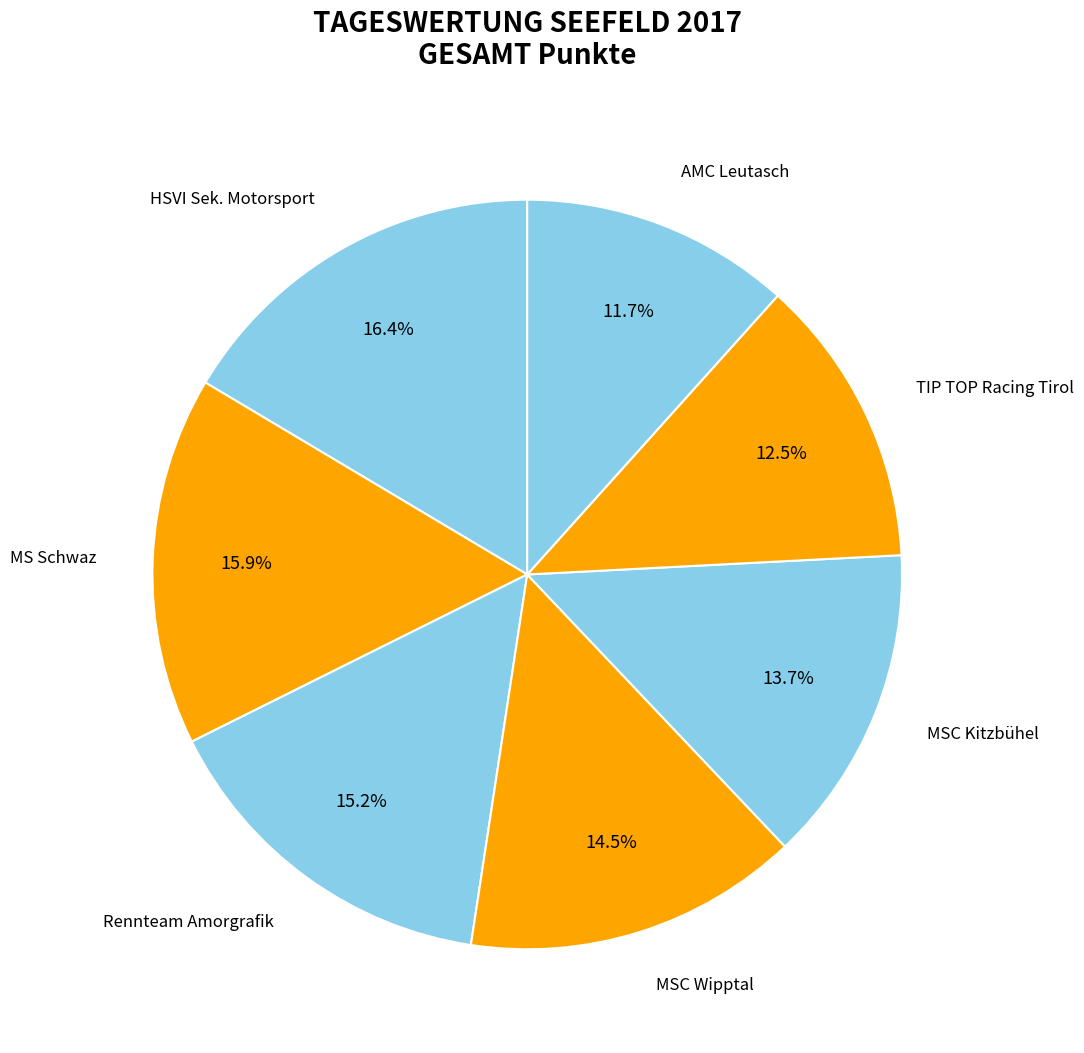

Is MSC Kitzbühel the majority of the pie?

No